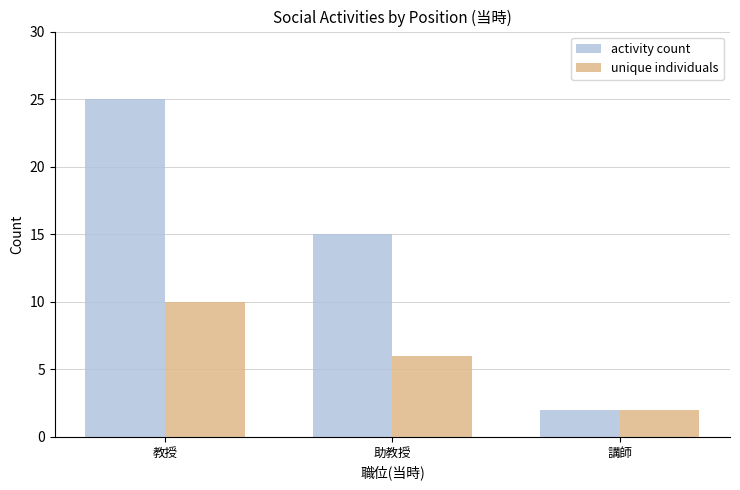

How many values in the activity count series are below 15?

1